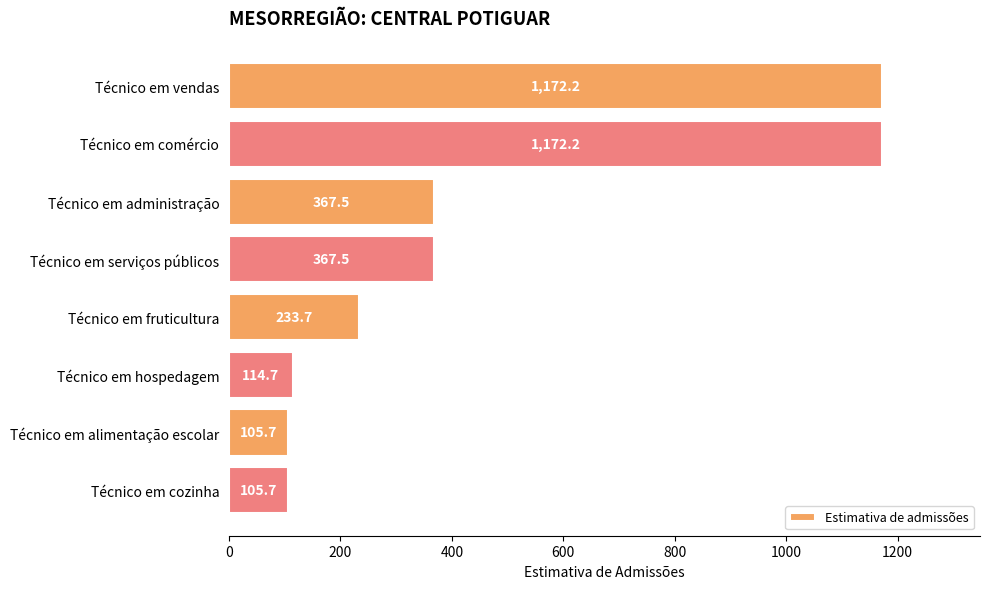

The value at Técnico em cozinha is 39.1. True or false?

False